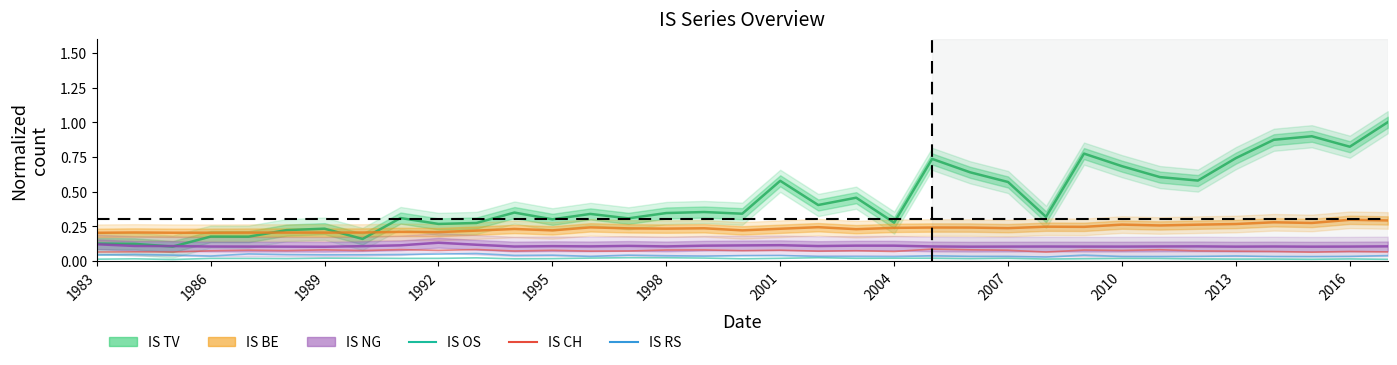

True or false: IS OS and IS CH cross at least once.

False